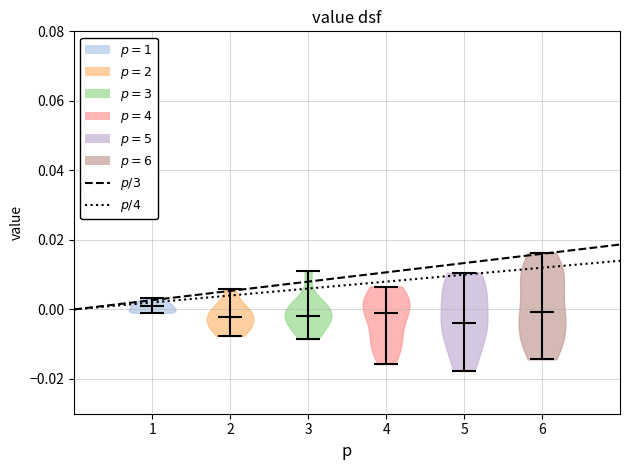

Where does the median line of the violin at x = 1 sit on the y-axis? The values are not printed on the chart, so give them approximately, as read against the axis.

0.000